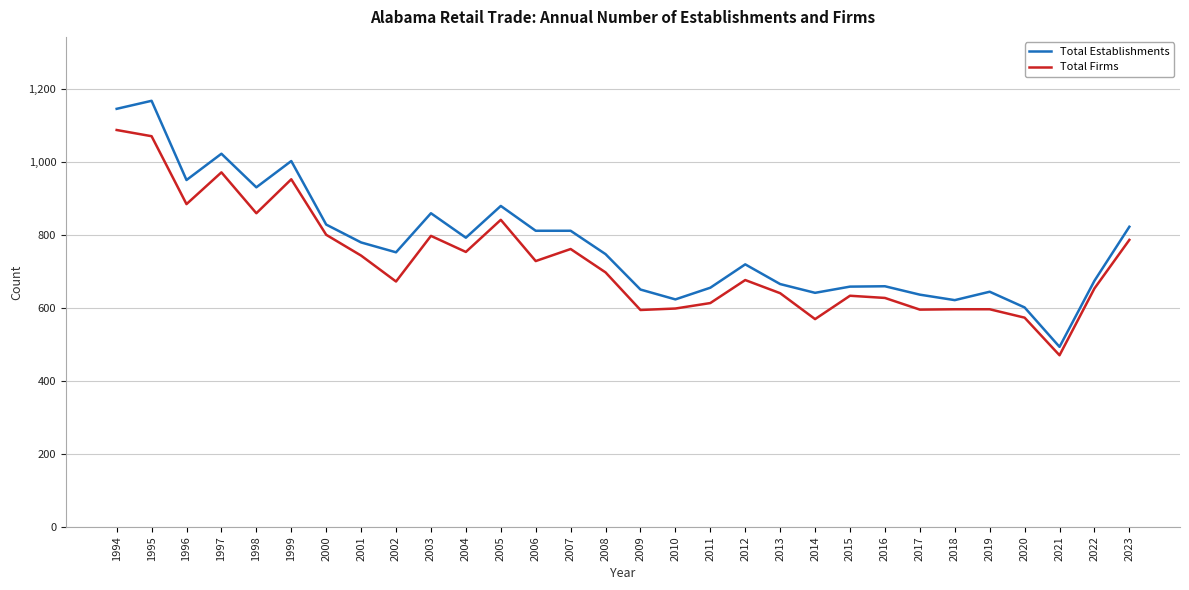

Is it true that Total Establishments equals 438 at 2019?

False